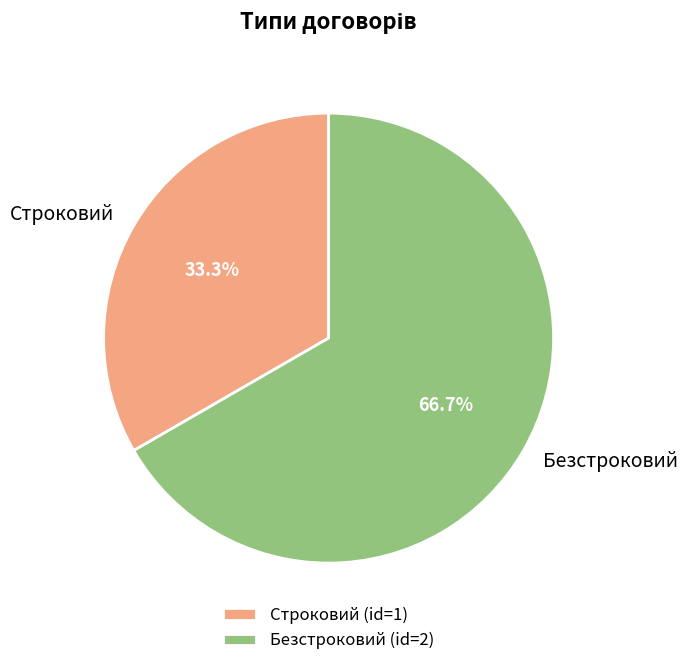

Is it true that Безстроковий is 60% of the pie?

False